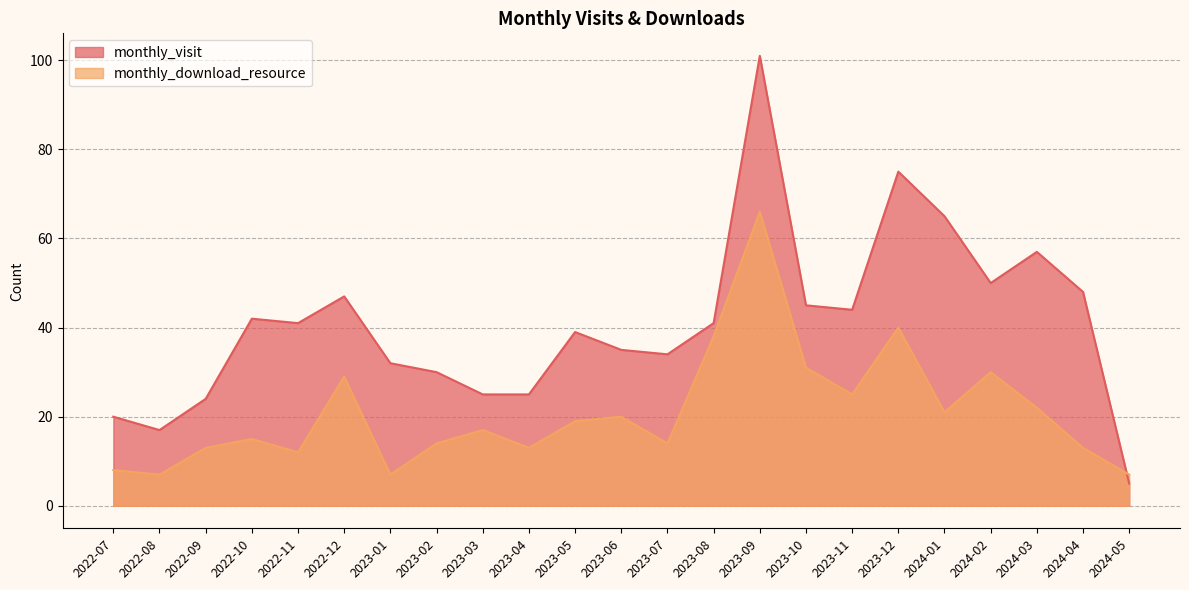

True or false: monthly_visit and monthly_download_resource cross at least once.

True